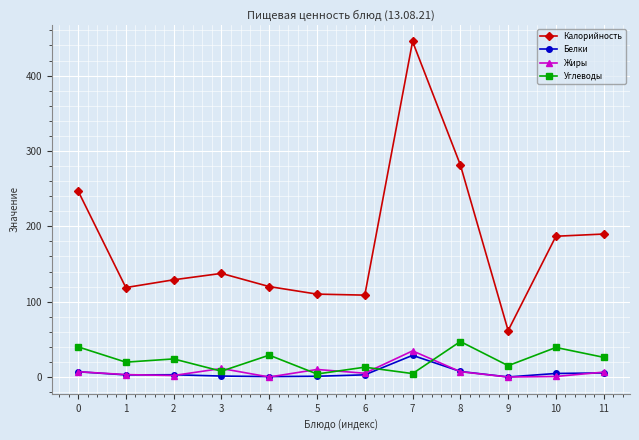

How many values in the Углеводы series are below 24?

6